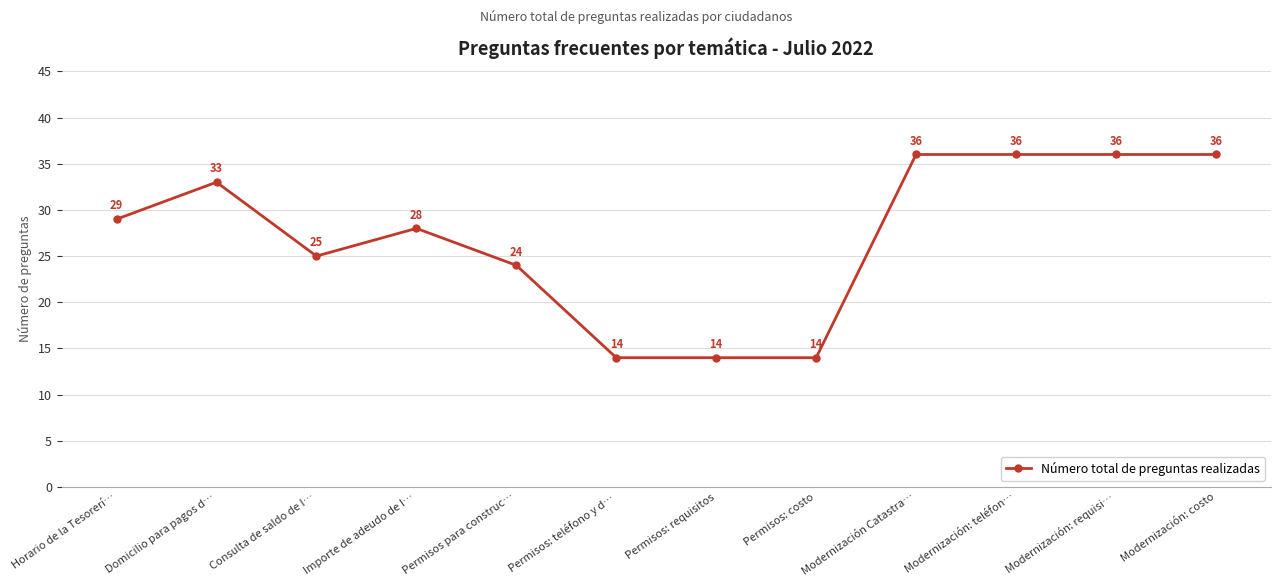

What is the greatest value displayed?

36